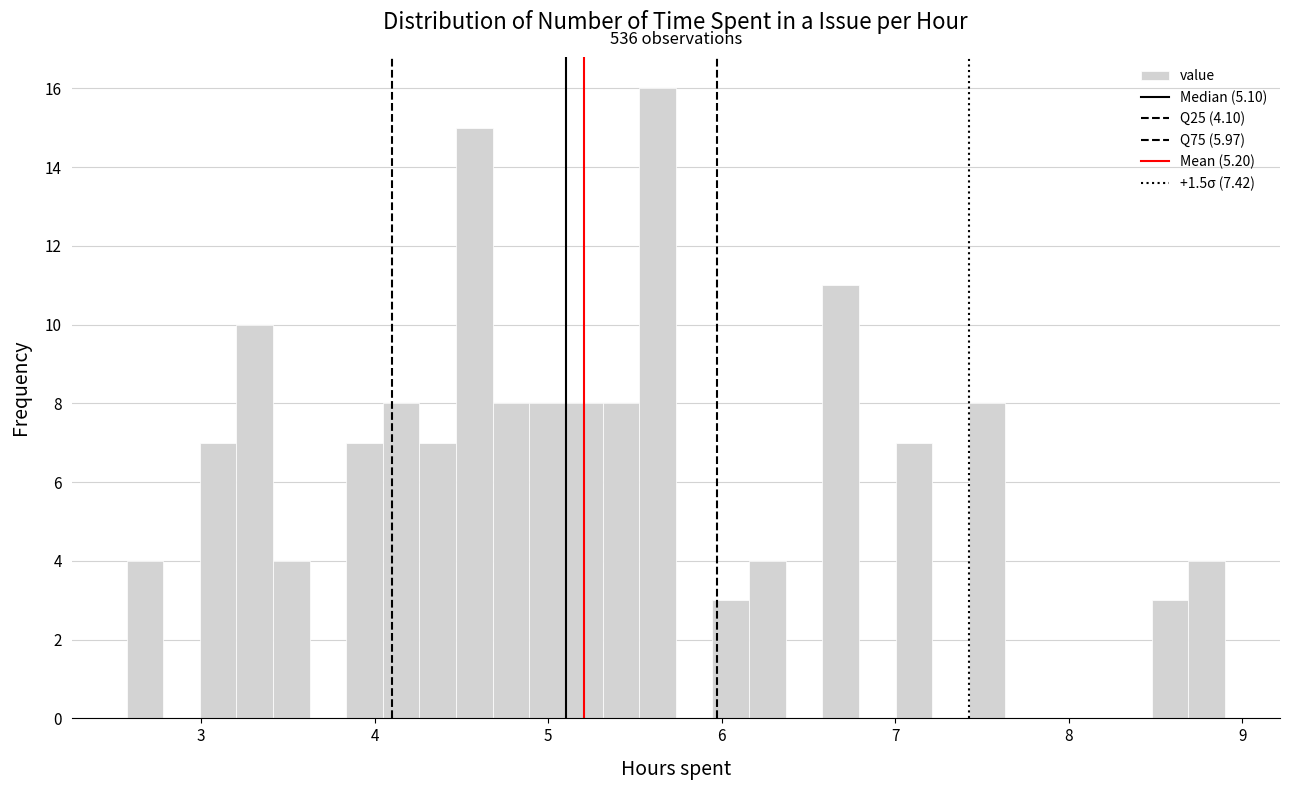

Read against the x-axis, roughly where is the centre of the tallest bar?

5.6